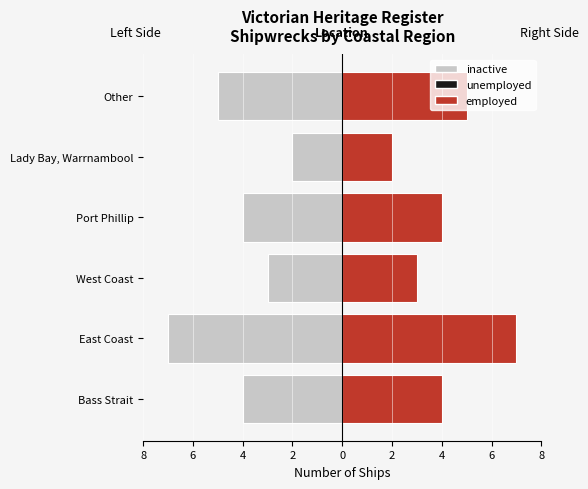

Which series has the largest total across all categories?

employed (raw count, right side)